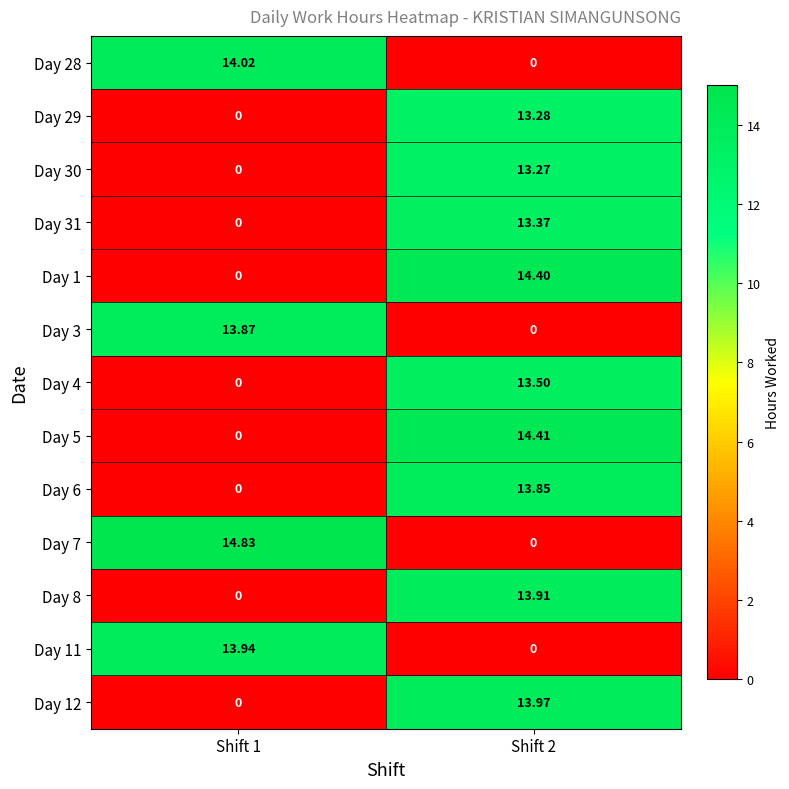

Which series changed the most between Shift 1 and Shift 2?

Day 7